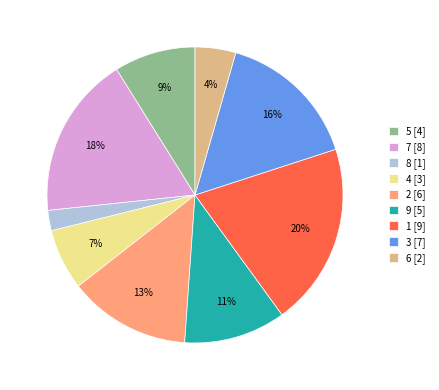

Which category has the smallest portion of the pie?

8